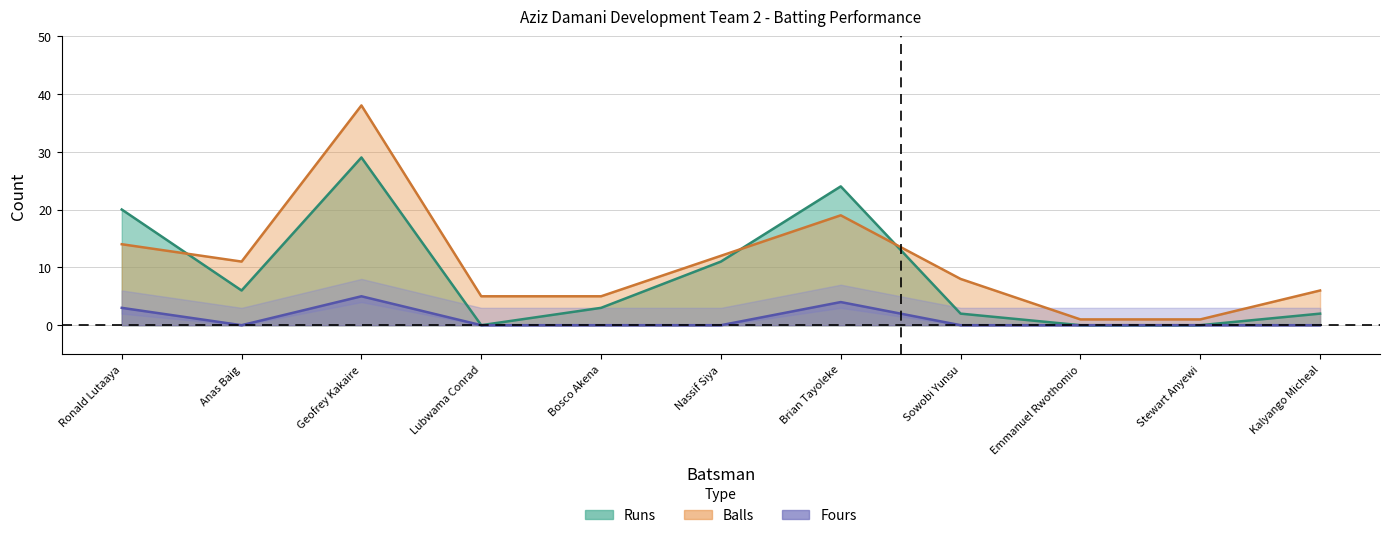

What is the label of the 5th point from the right?

Brian Tayoleke